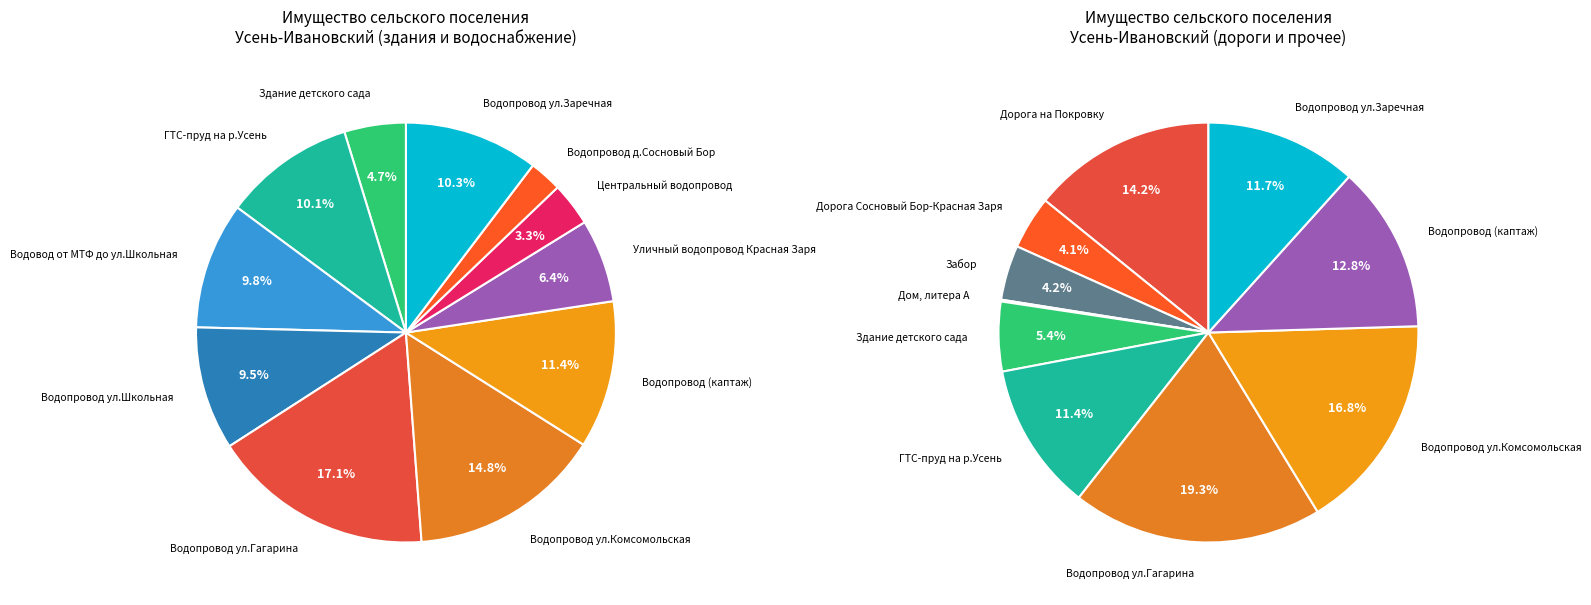

Do ГТС-пруд на р.Усень and Уличный водопровод Красная Заря together represent more than half of the pie?

No